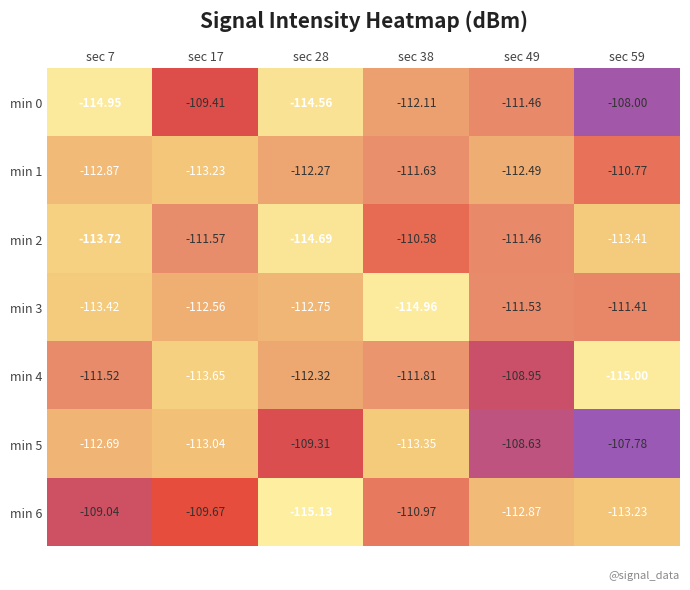

Is the value of min 2 at sec 49 greater than the value of min 4 at sec 17?

Yes